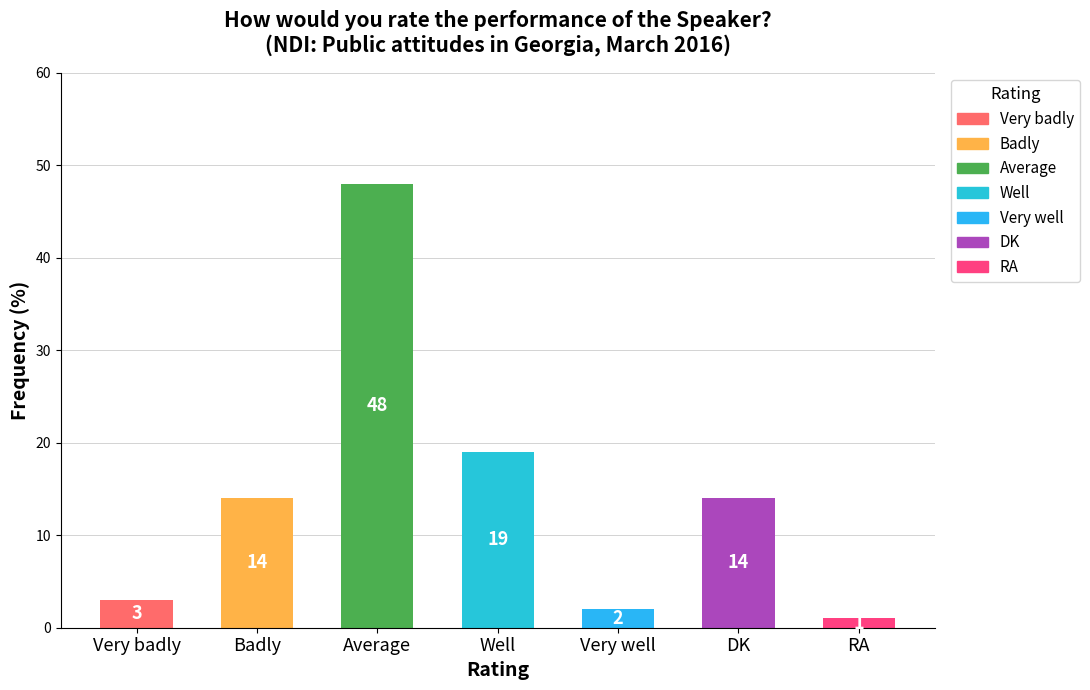

Reading left to right, list all the values displayed in this chart.

Very badly=3	Badly=14	Average=48	Well=19	Very well=2	DK=14	RA=1